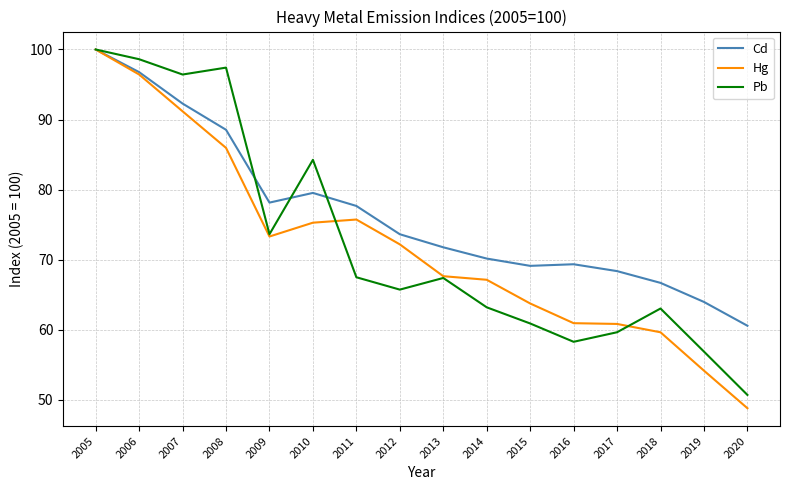

What are all the series names shown in the legend?

Cd, Hg, Pb